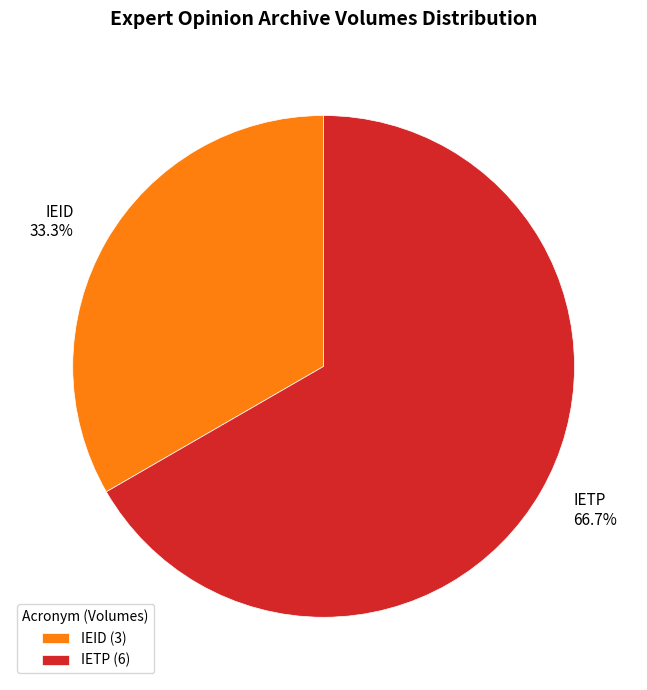

Combined, what portion of the pie is IEID and IETP?

100.0%